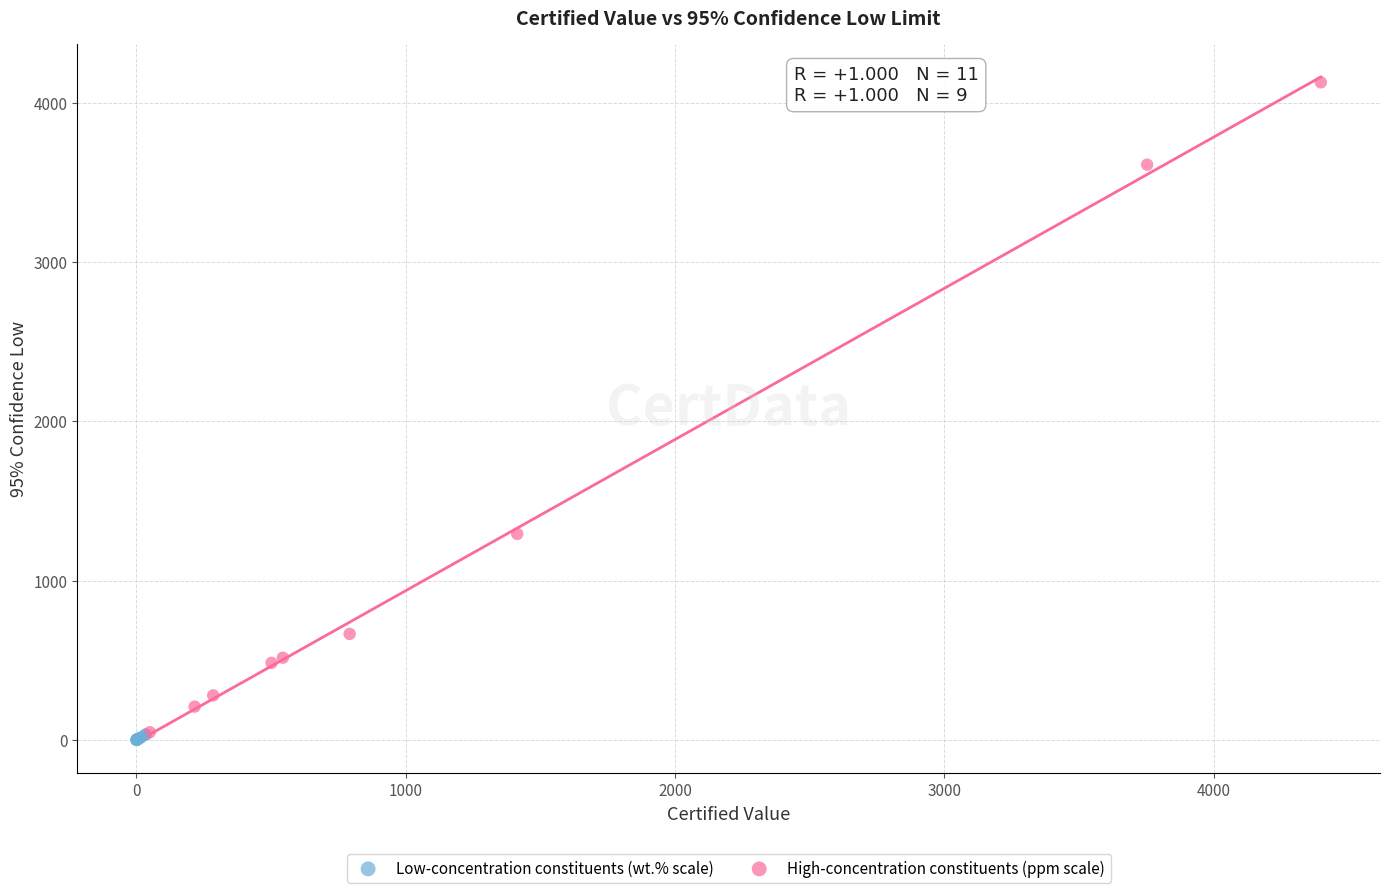

Which series has the widest spread of Y values?

High-concentration constituents (ppm scale)